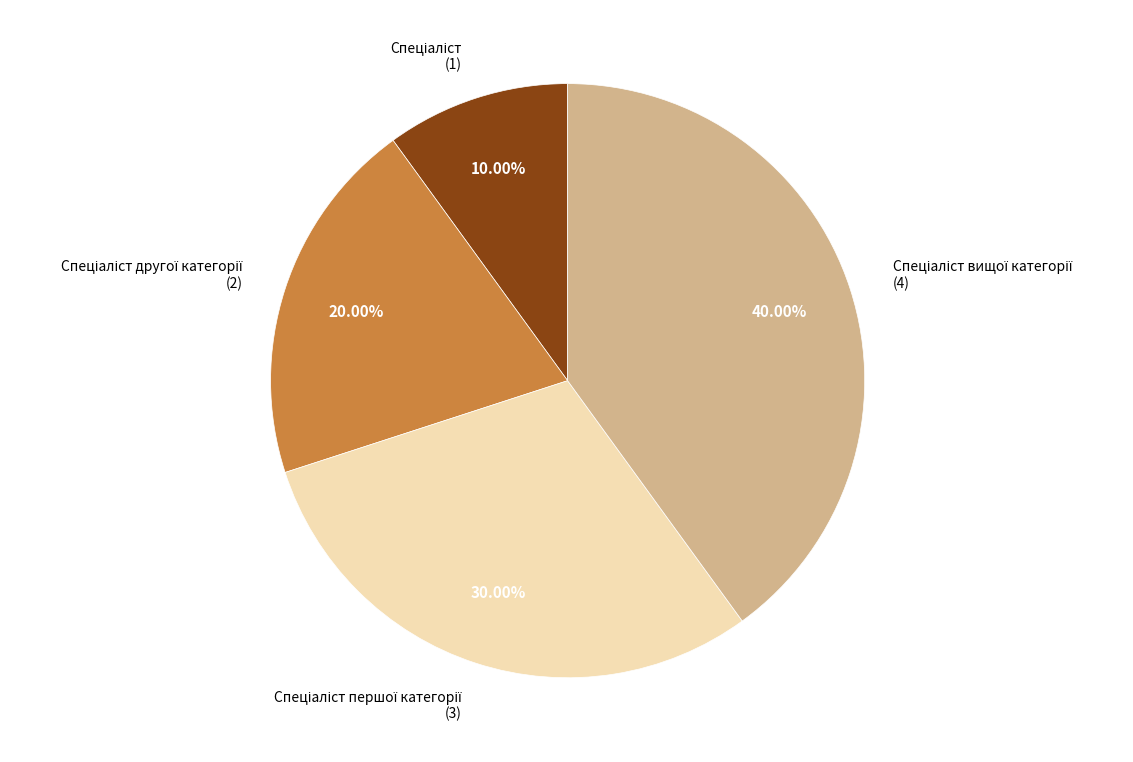

Is there a majority slice in this chart?

No